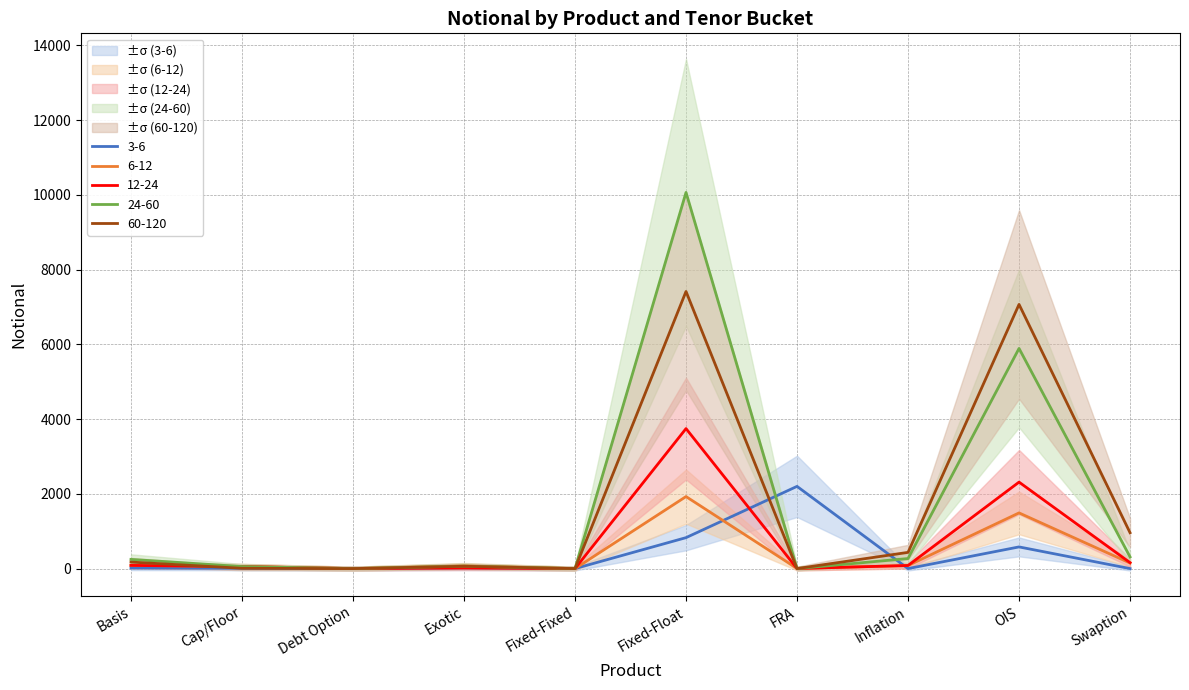

Where does the 3-6 series first go above 15?

Exotic